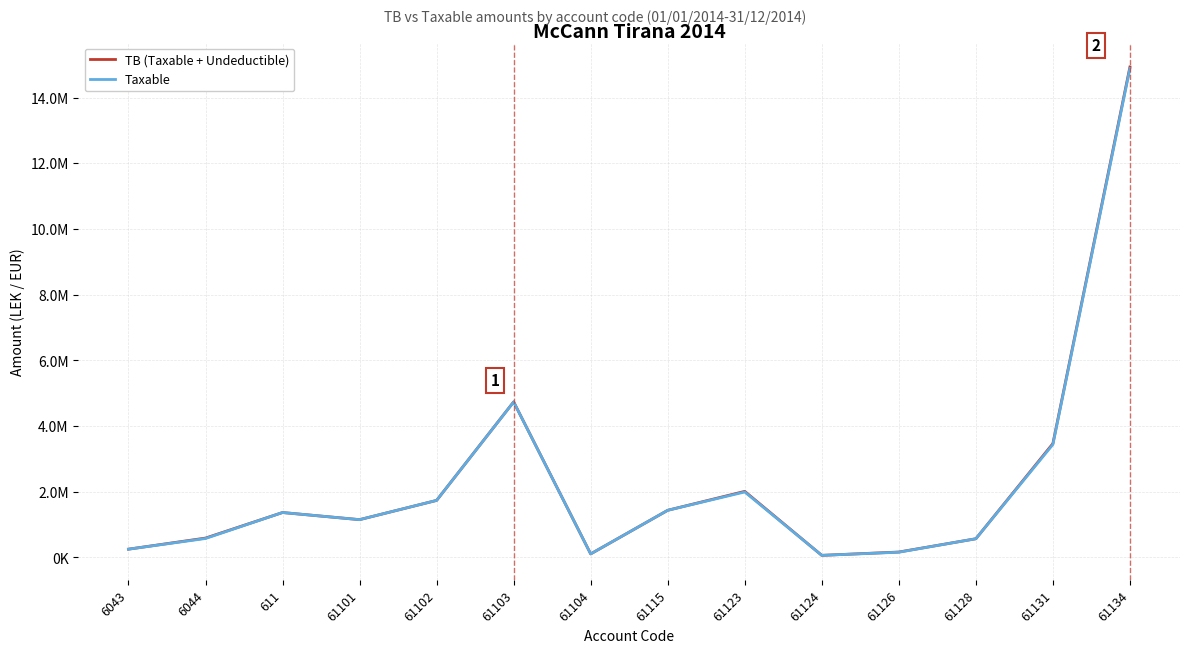

List the series in order of their overall mean, lowest first.

Taxable, TB (Taxable + Undeductible)